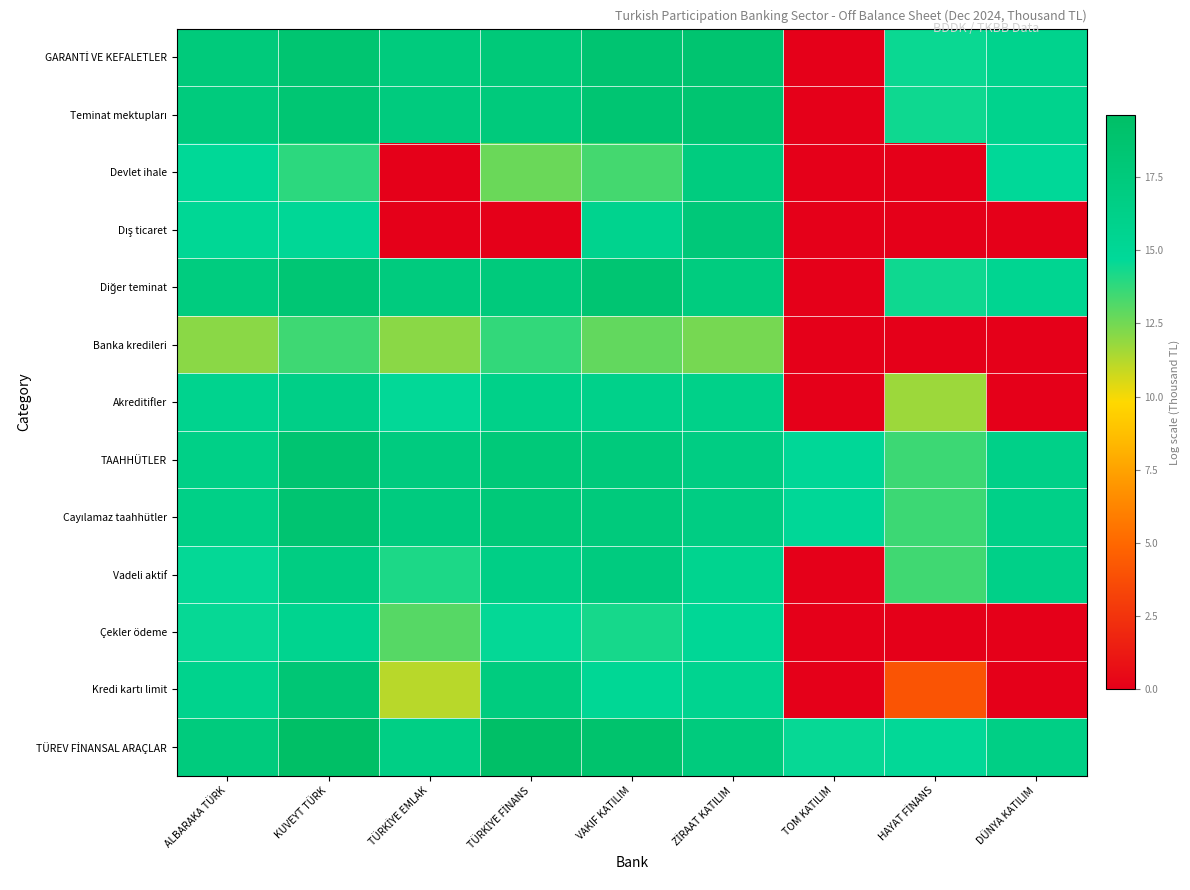

What is the difference between the highest and lowest values at VAKIF KATILIM?

6.1